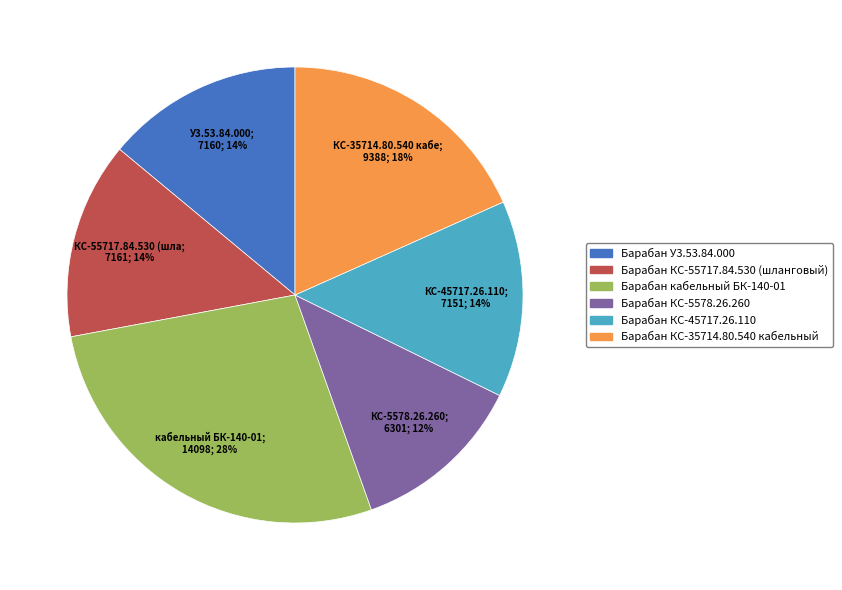

Count the number of slices in the pie.

6